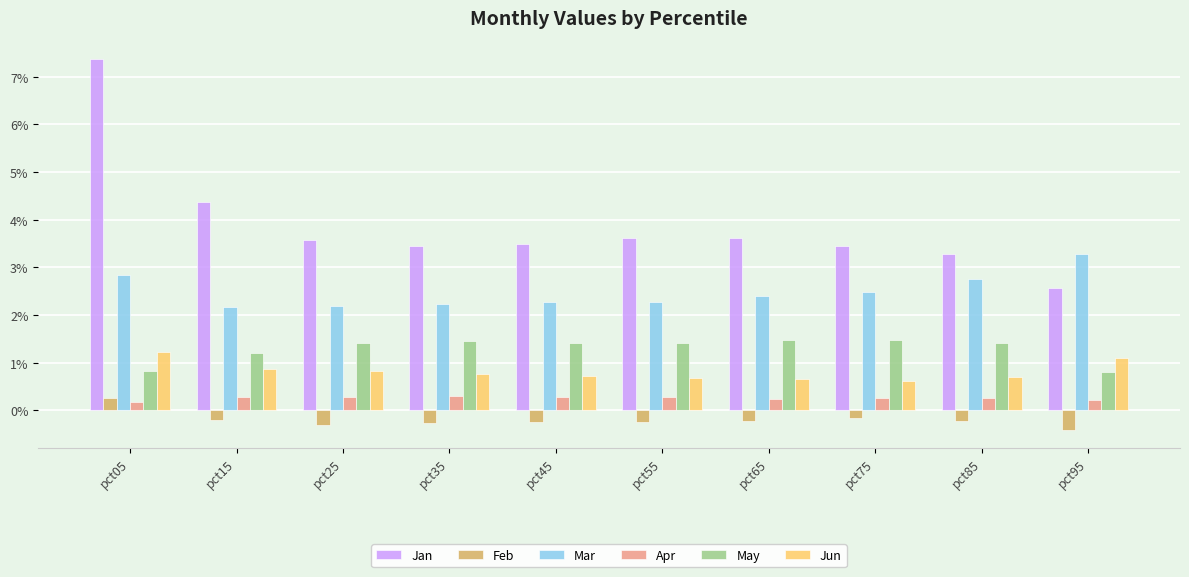

What is the value of the May bar at the 6th from the left?

1.4